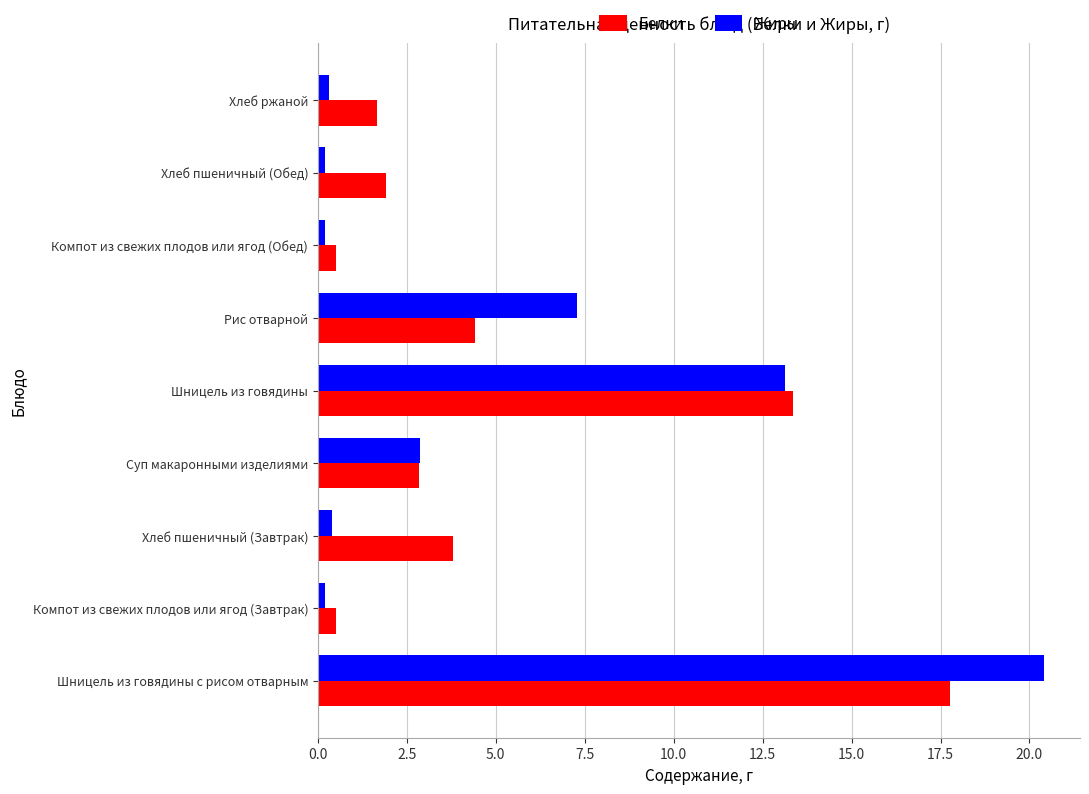

Rank the series by their maximum value, from highest to lowest.

Жиры, Белки